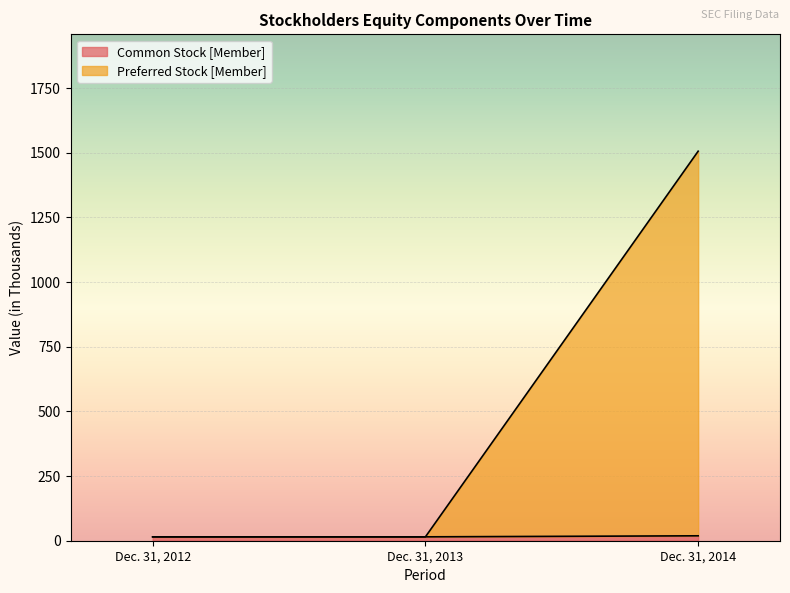

Reading left to right, list all the values displayed in this chart.

Common Stock [Member]: 15	15	19
Preferred Stock [Member]: 15	15	1506